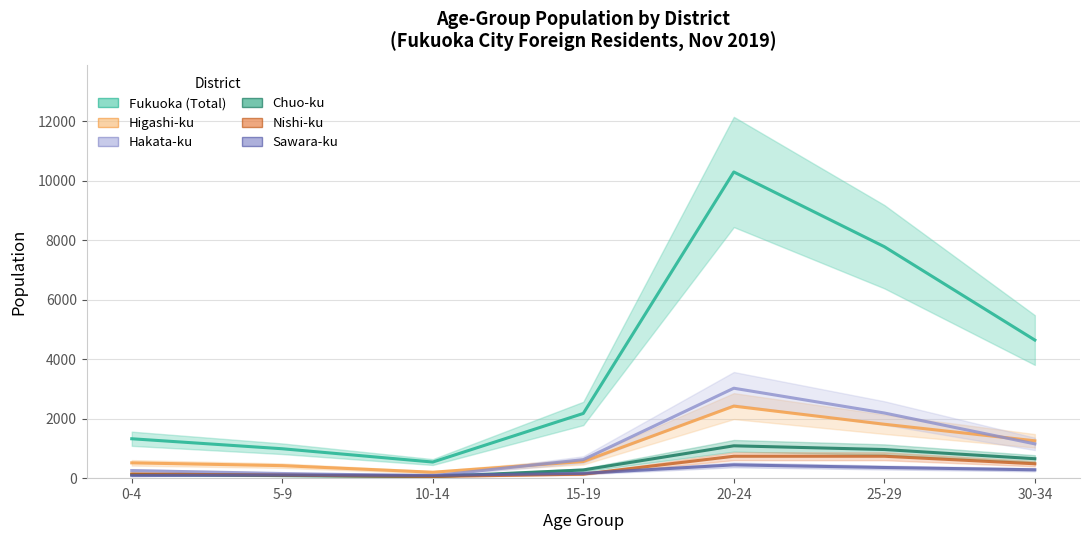

The value of Sawara-ku at 0-4 is 87. True or false?

True